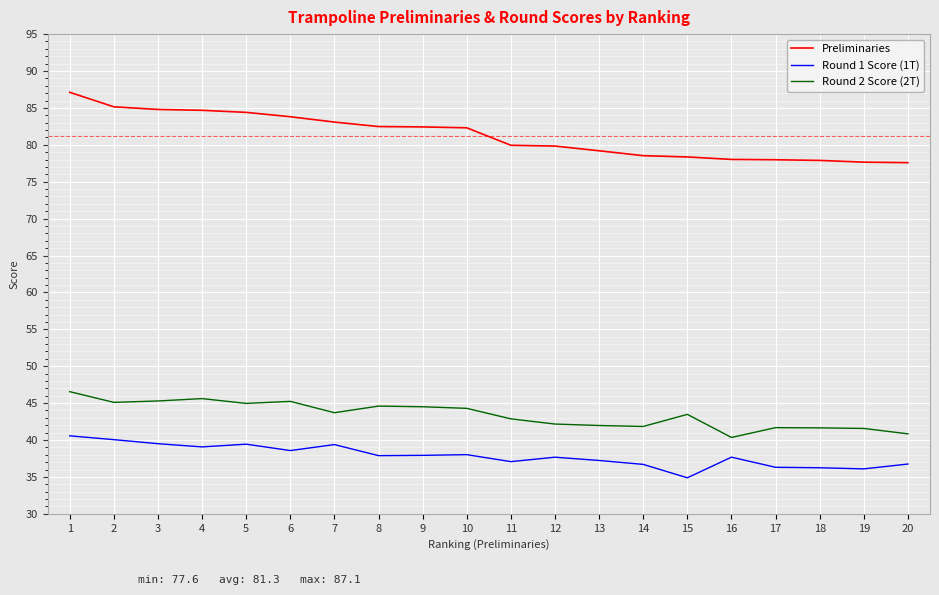

What is the maximum value shown in the chart?

87.1